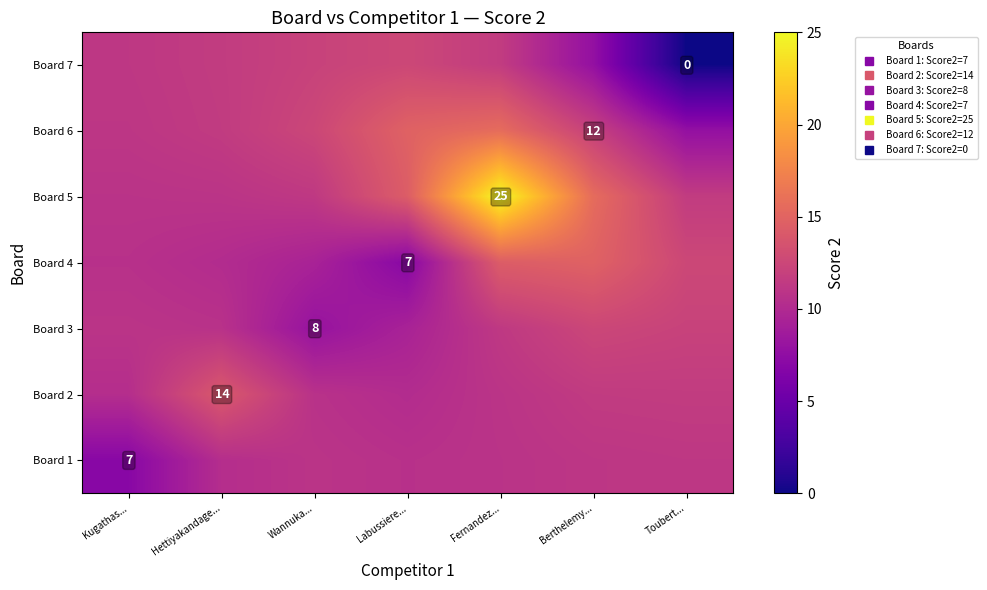

Which series has the largest range (max minus min)?

Board 5